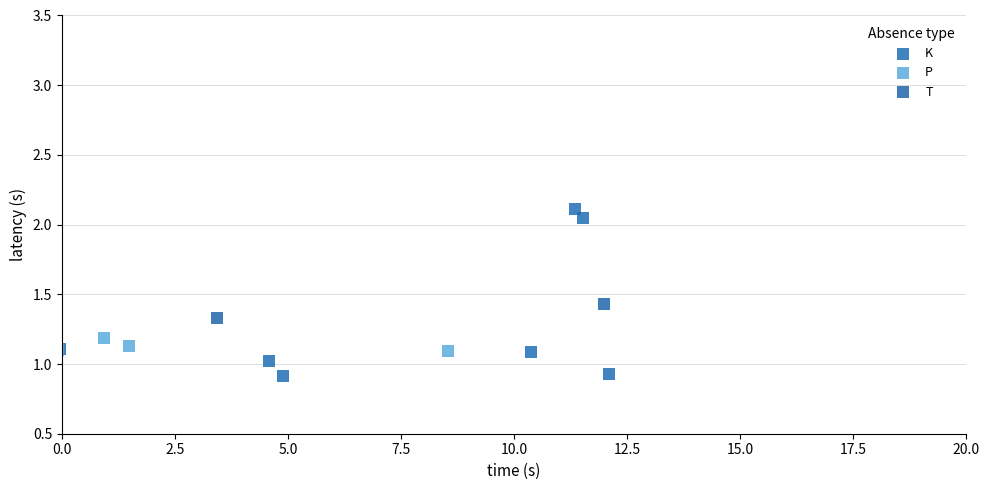

What are all the series names shown in the legend?

K, P, T